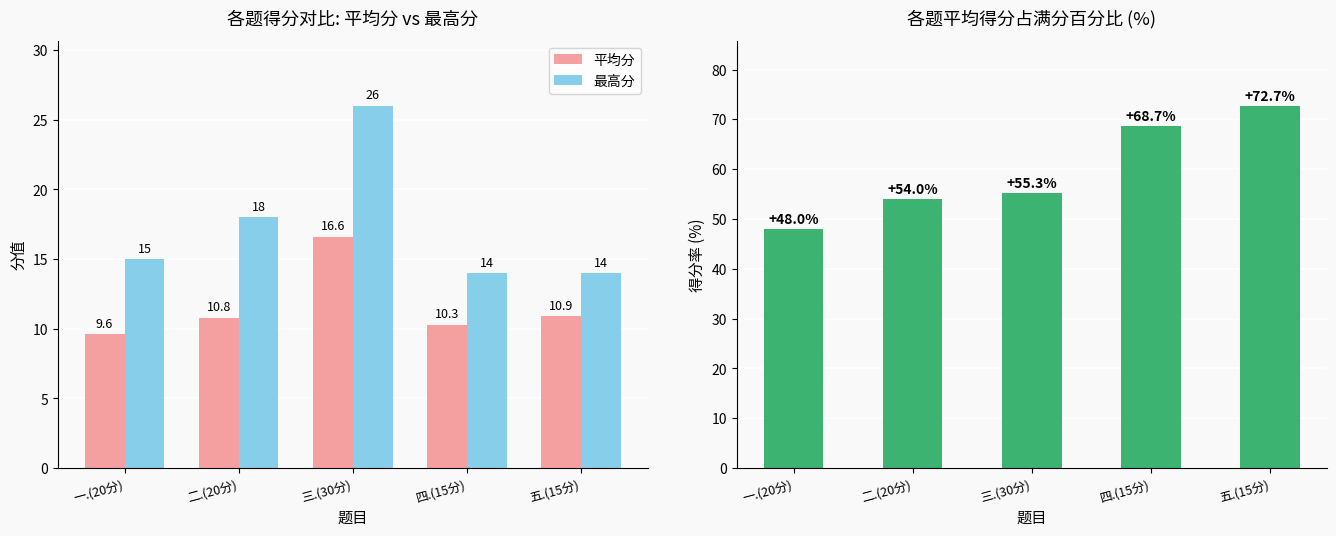

What is the label of the 3rd bar from the right?

三.(30分)